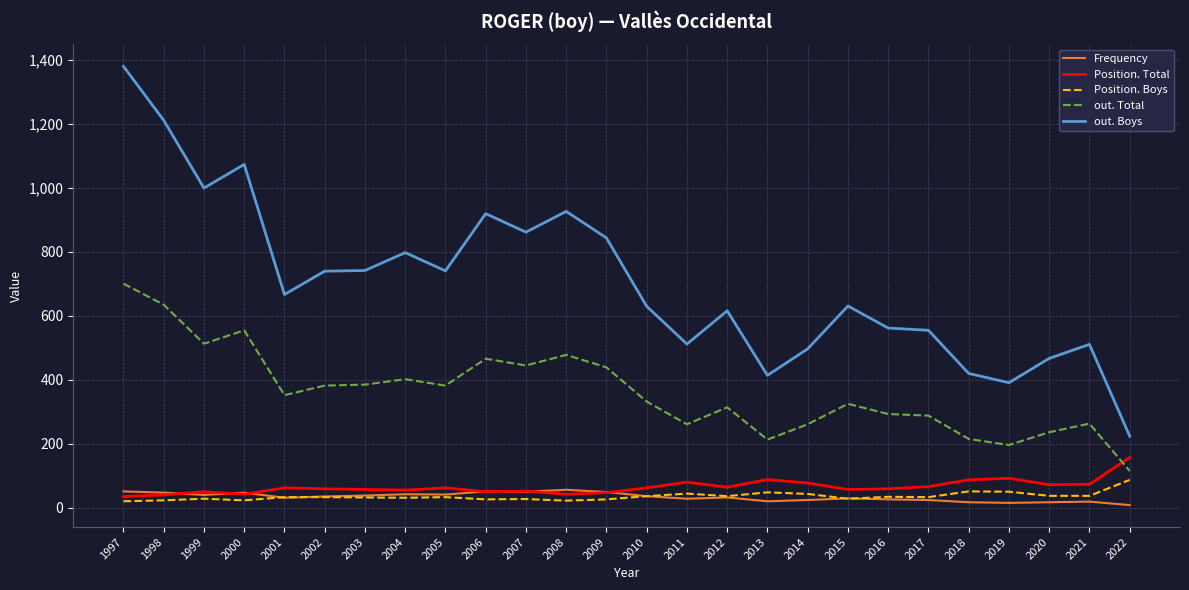

True or false: out. Total has a value of 150 at 2015.

False